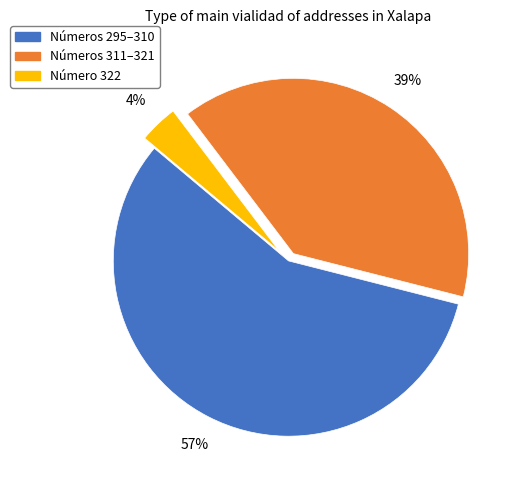

Is there any slice that represents more than half of the pie?

Yes